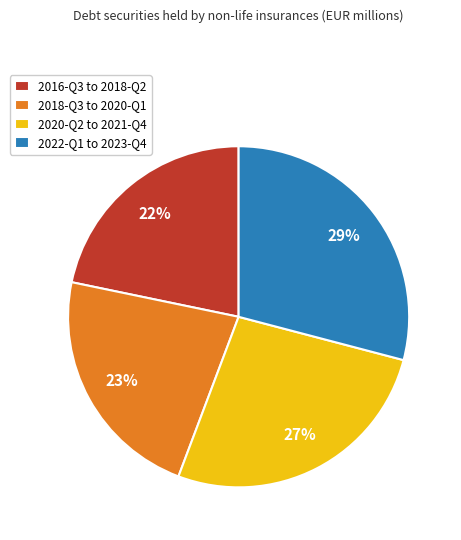

The 2018-Q3 to 2020-Q1 slice represents 29% of the pie. True or false?

False